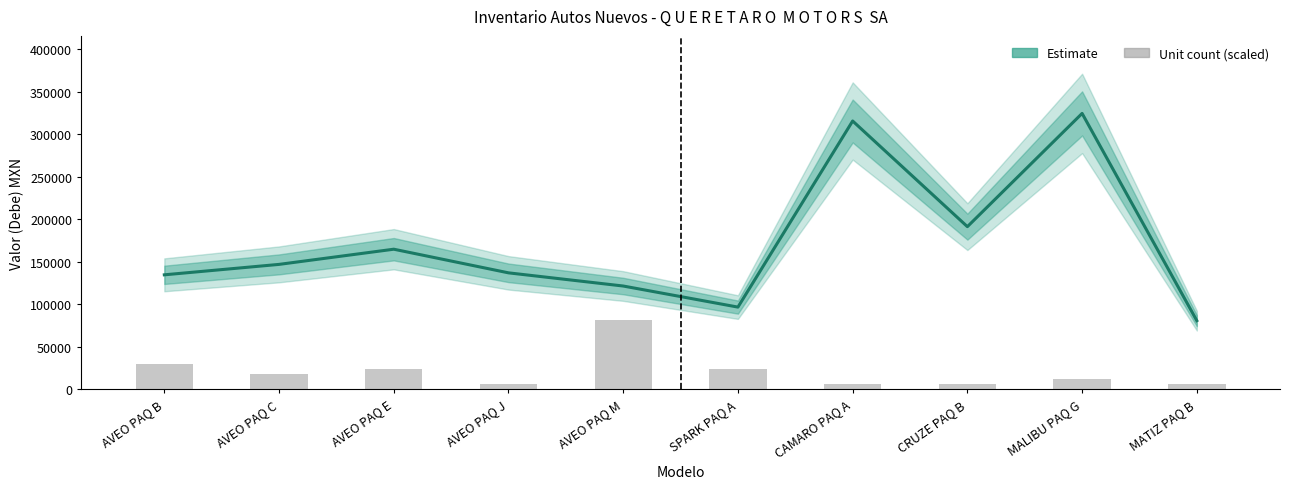

What is the total value across all series at AVEO PAQ M?

202508.3